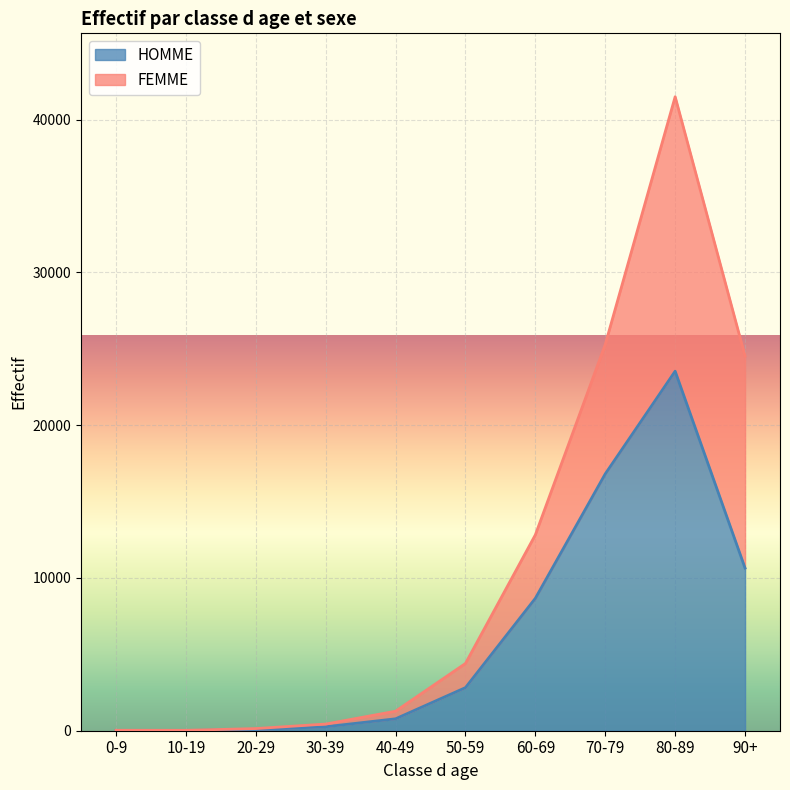

What is the sum of the values at 90+ and 20-29?

10717